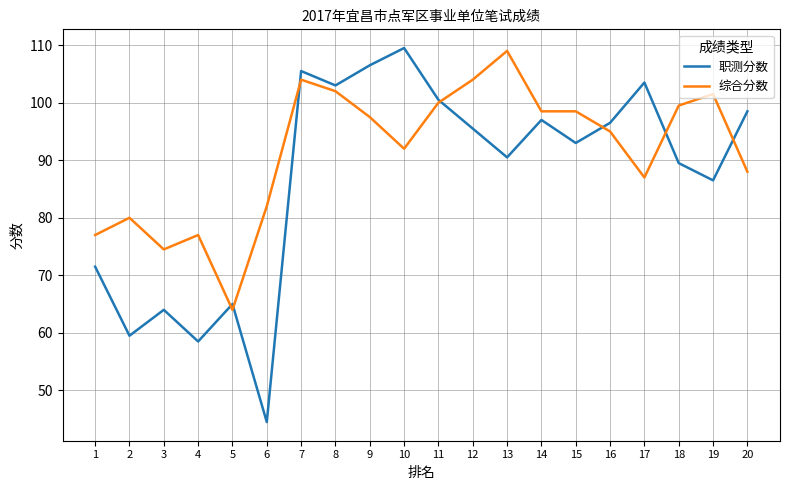

The 职测分数 series shows 103.0 at 8. True or false?

True